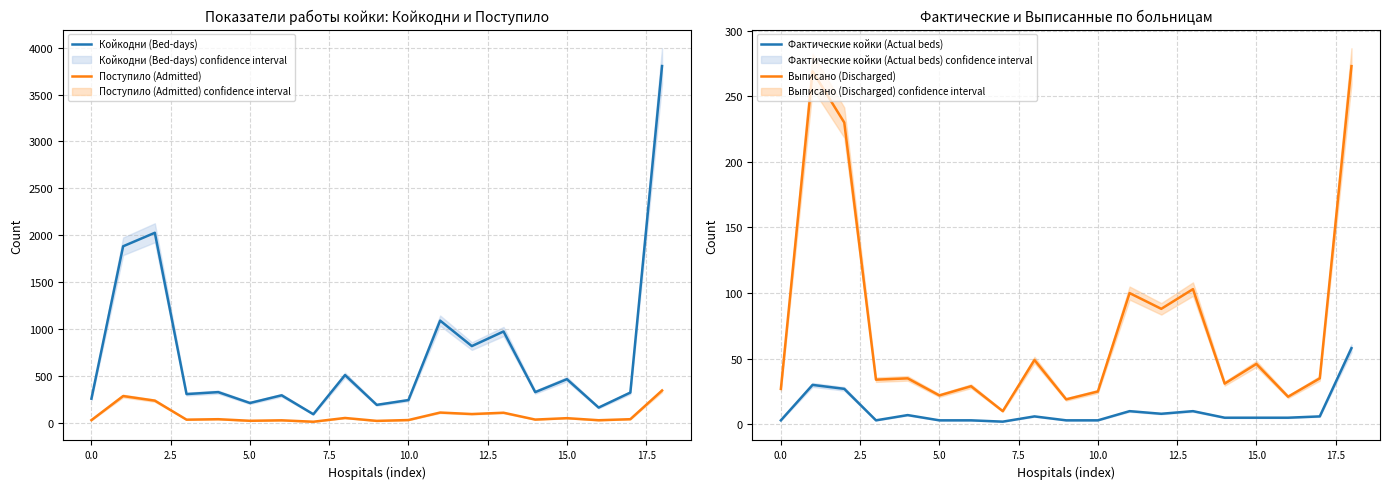

Which series has the largest range (max minus min)?

Койкодни (Bed-days)